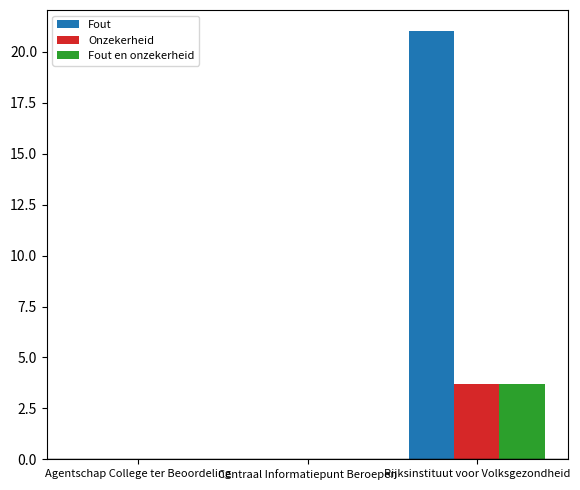

True or false: Fout has a value of -12.0 at Centraal Informatiepunt Beroepen.

False